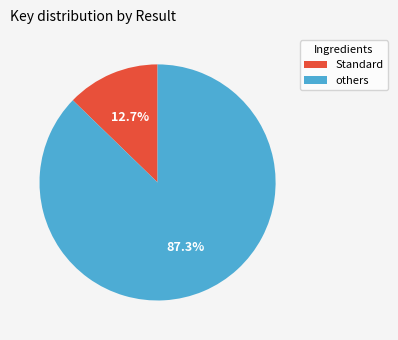

Which category accounts for the majority?

others